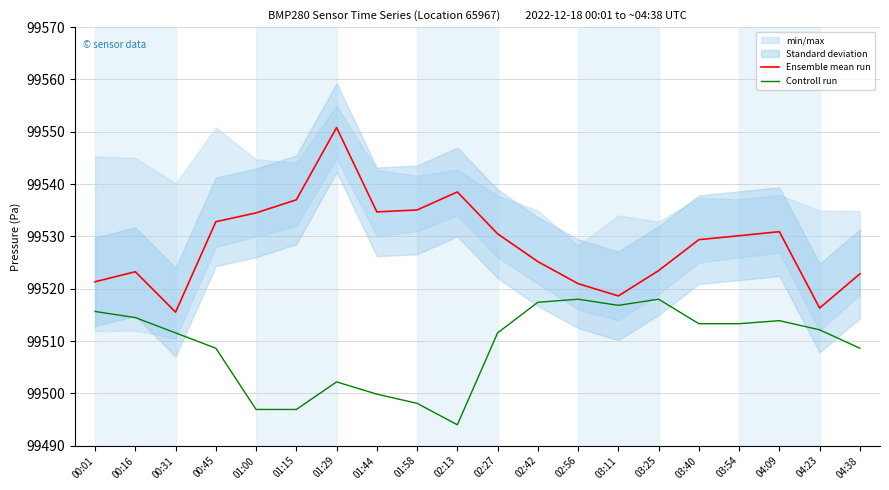

What is the sum of the Controll run values at 03:54 and 00:45?

199022.0